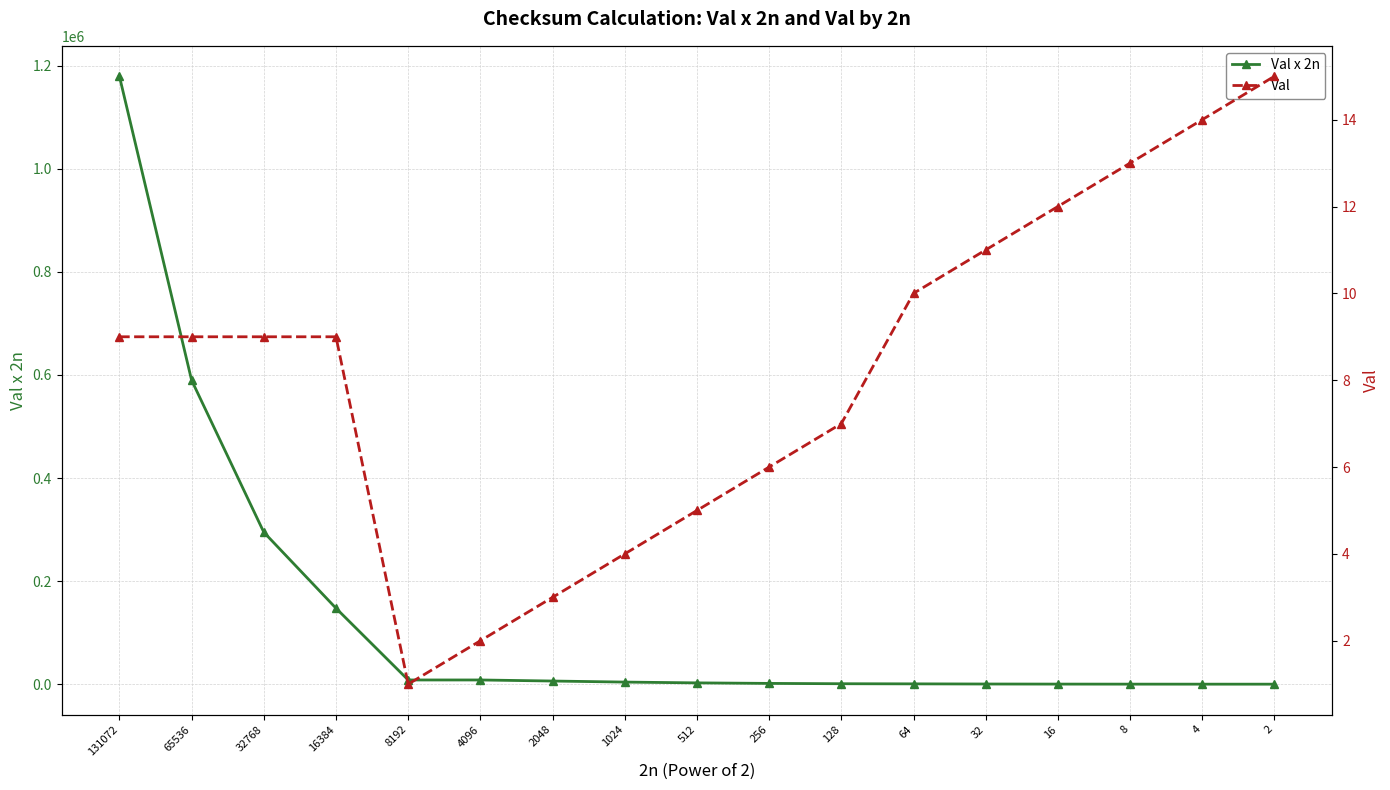

What is the spread (max minus min) of values at 32?

341